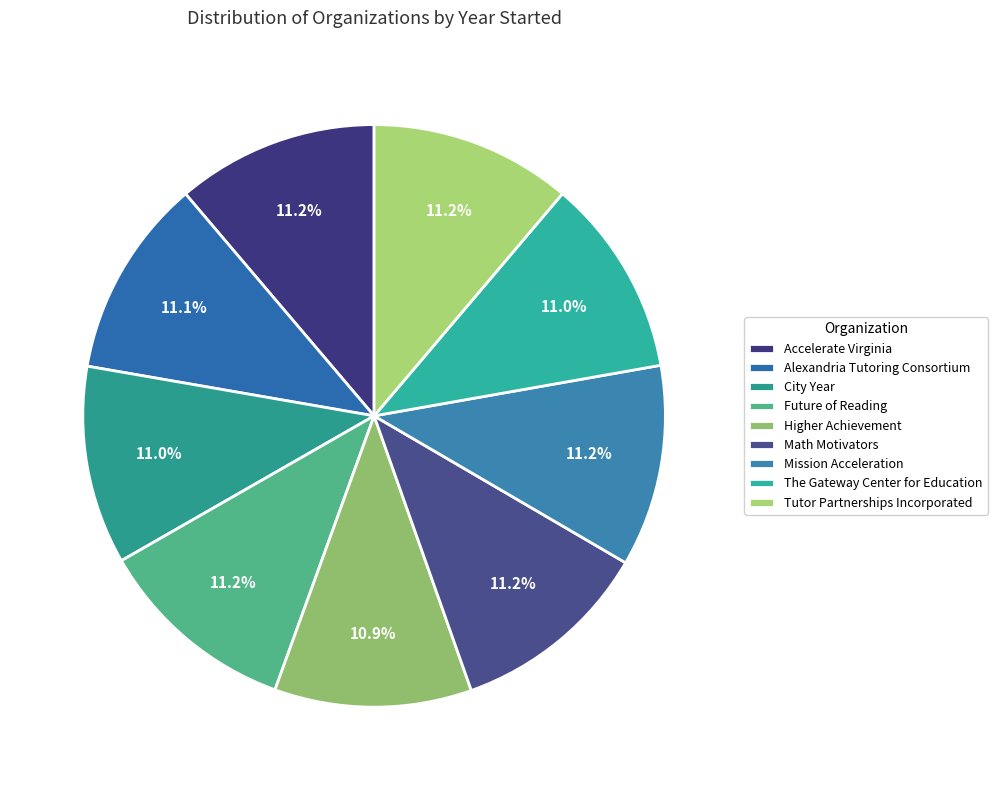

The Alexandria Tutoring Consortium slice represents 19% of the pie. True or false?

False